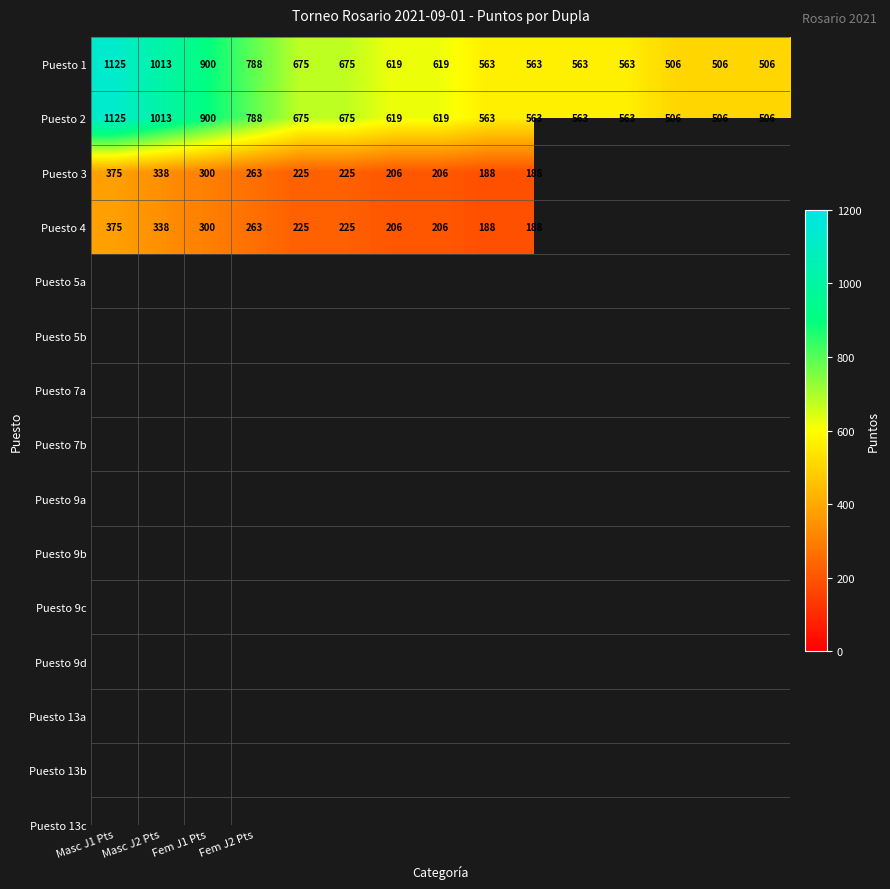

What is the sum of all Puesto 2 values?

10184